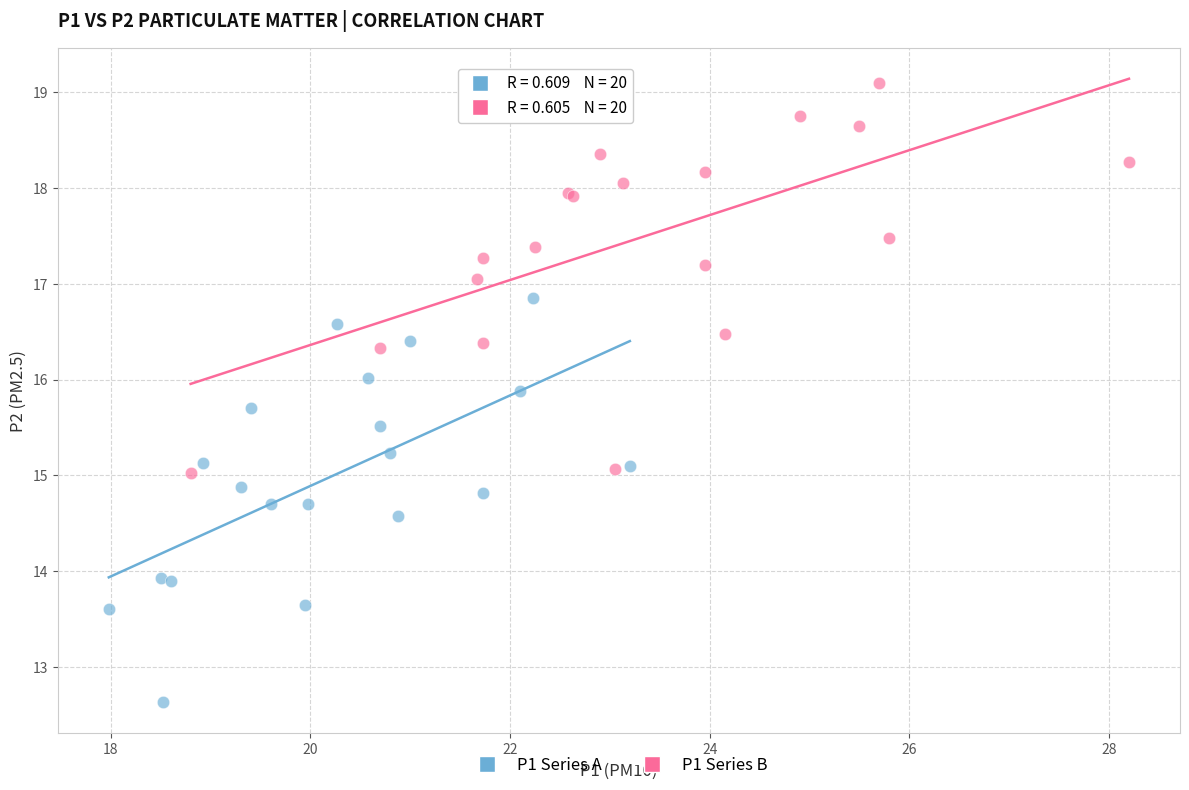

Which series contains the highest Y value?

P1 Series B